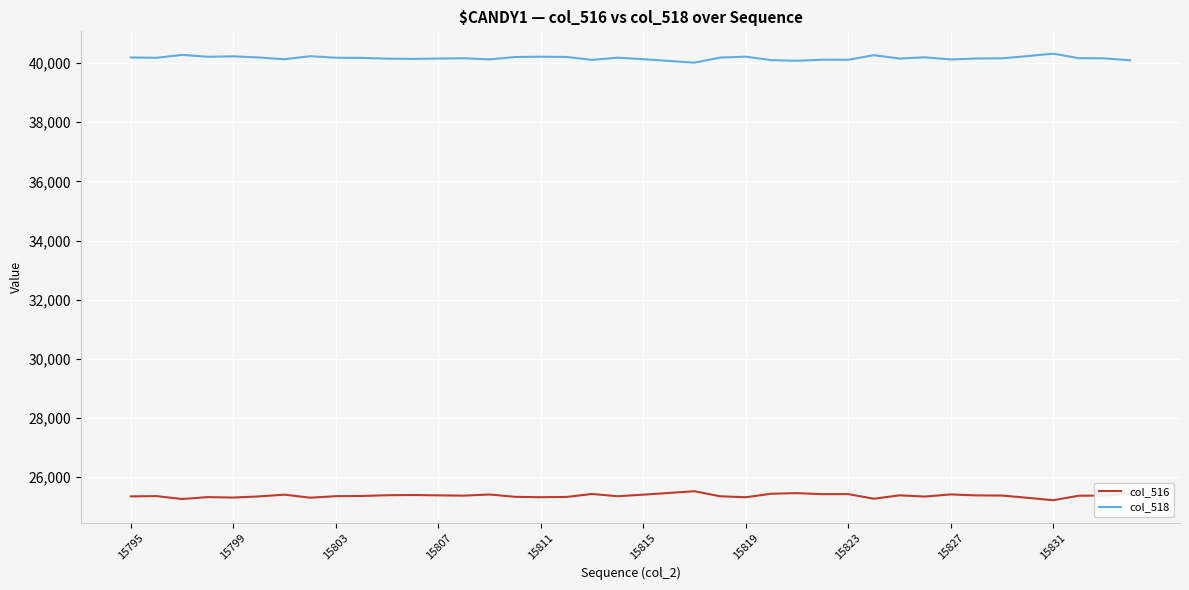

What is the minimum value shown in the chart?

25215